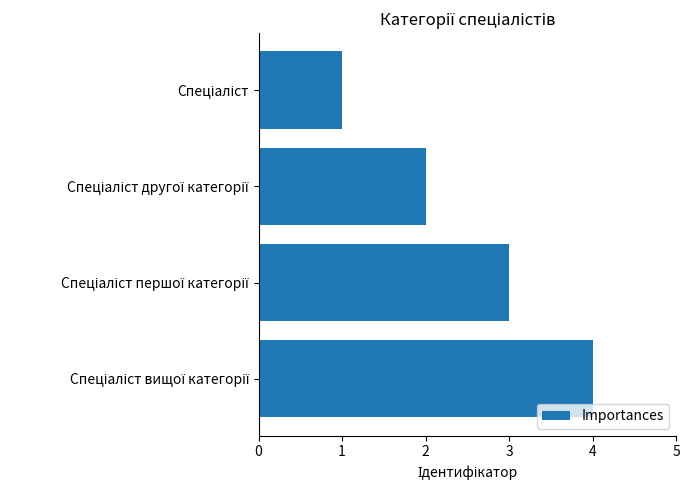

What is the difference between the maximum and second lowest values?

2